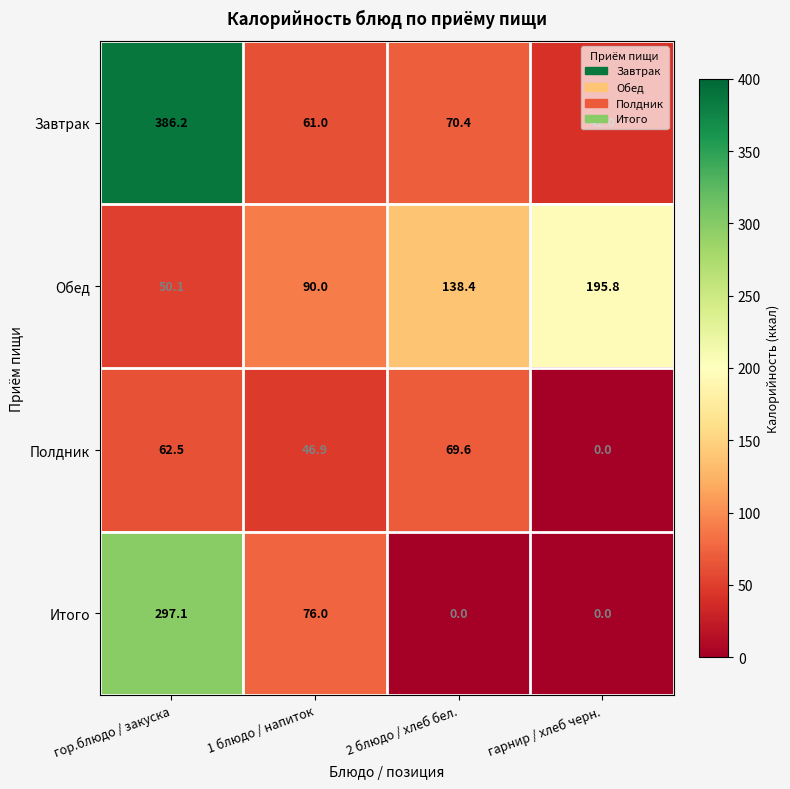

What is the sum of the Итого values at гарнир / хлеб черн. and 1 блюдо / напиток?

76.0